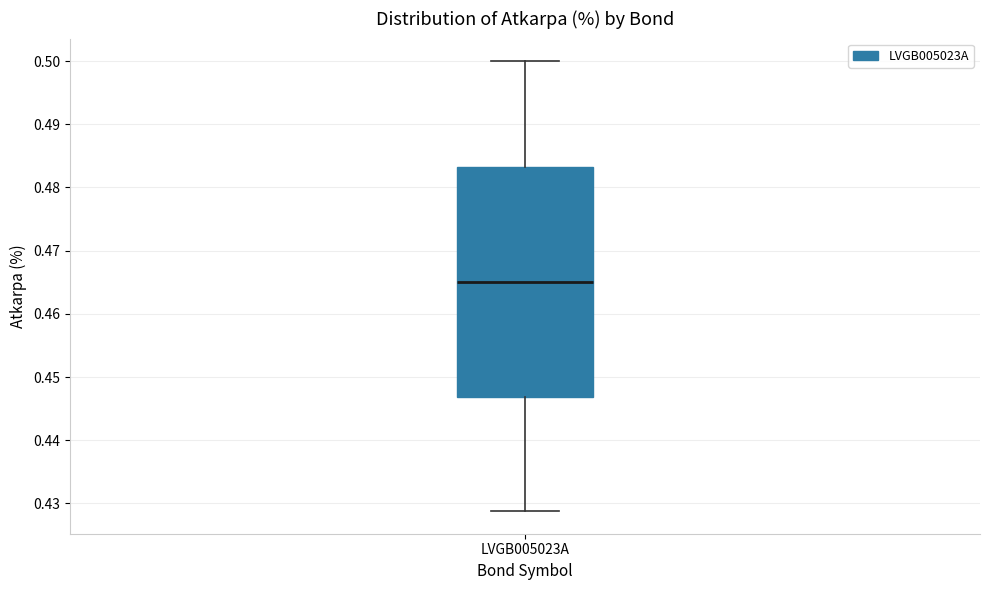

Read this box plot against the y-axis: the position of the median line, the range covered by the box, and the ends of both whiskers. The values are not printed on the chart, so give them approximately, as read against the axis.

median 0.465, box 0.447 to 0.483, whiskers 0.429 to 0.500